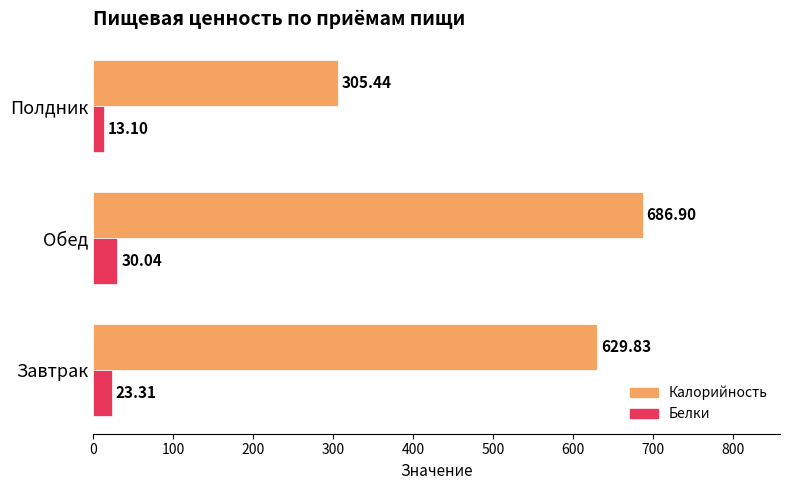

Rank the categories by Белки value from lowest to highest.

Полдник, Завтрак, Обед